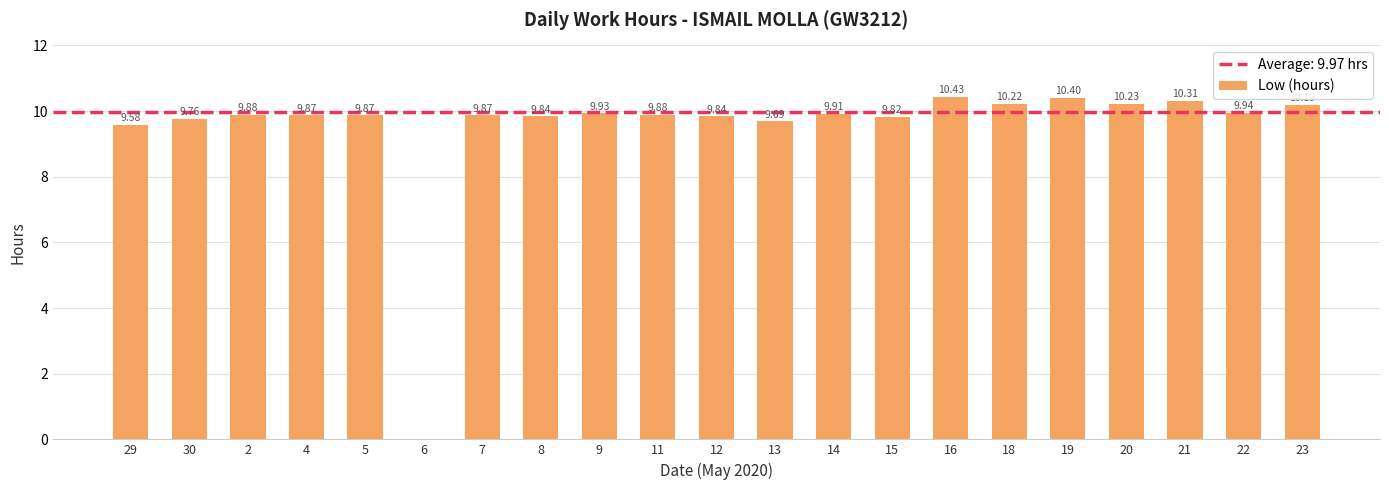

The value at 30 is 9.8. True or false?

True